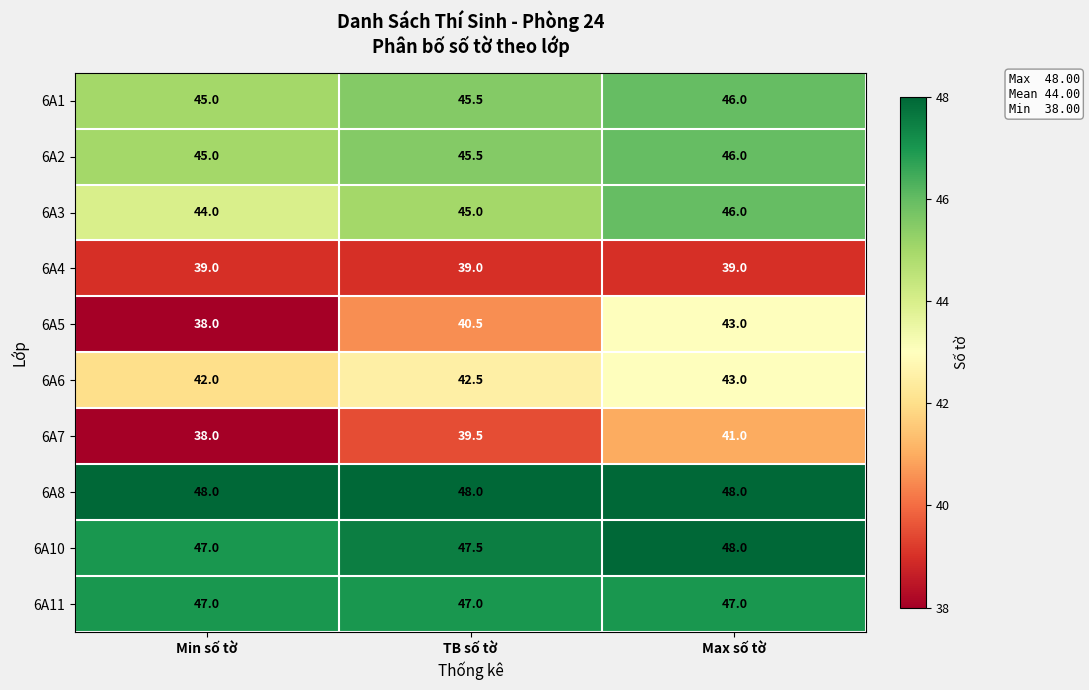

At which category does the chart reach its minimum across all series?

Min số tờ